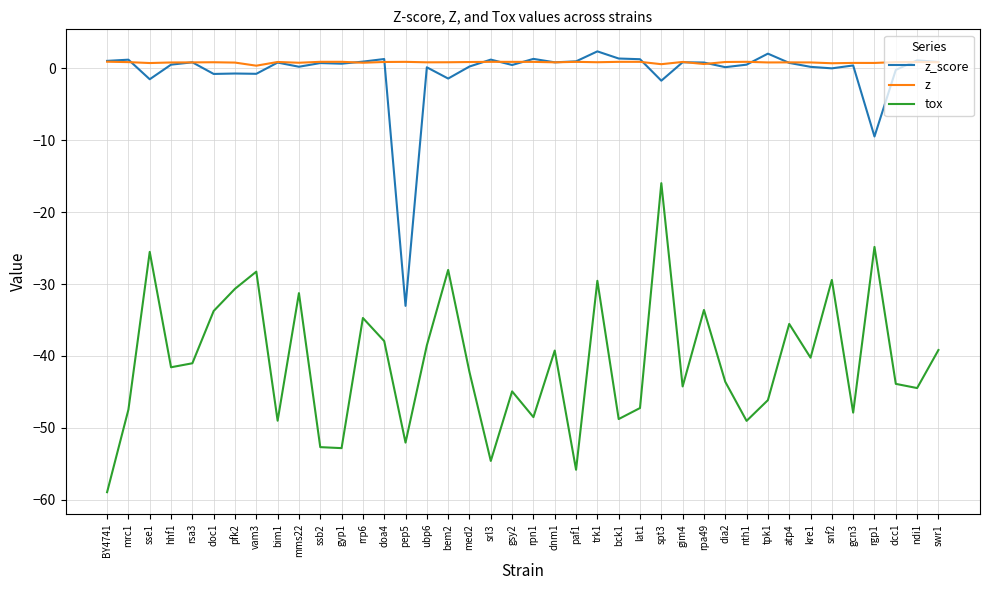

At which label does z_score reach its minimum?

pep5